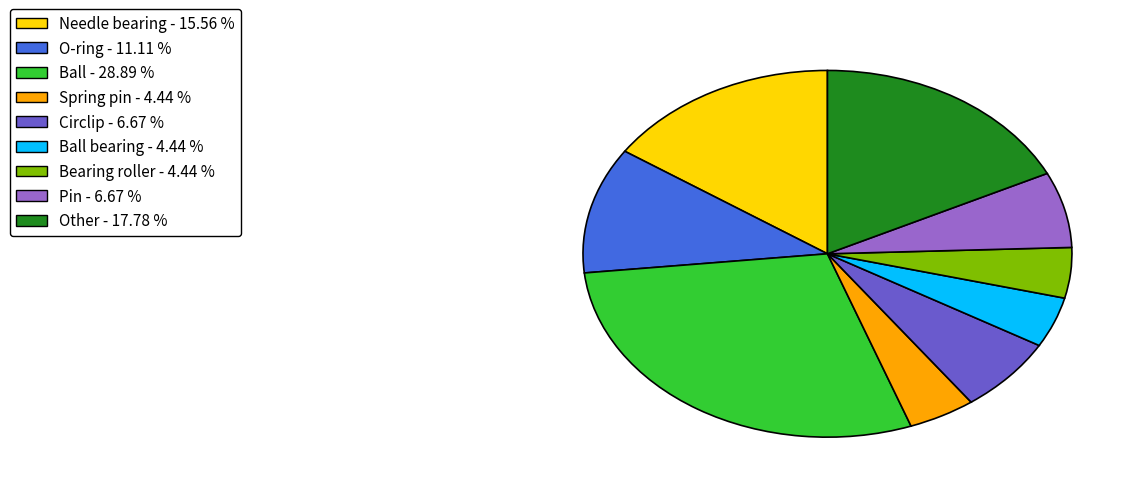

Does any single category account for the majority?

No